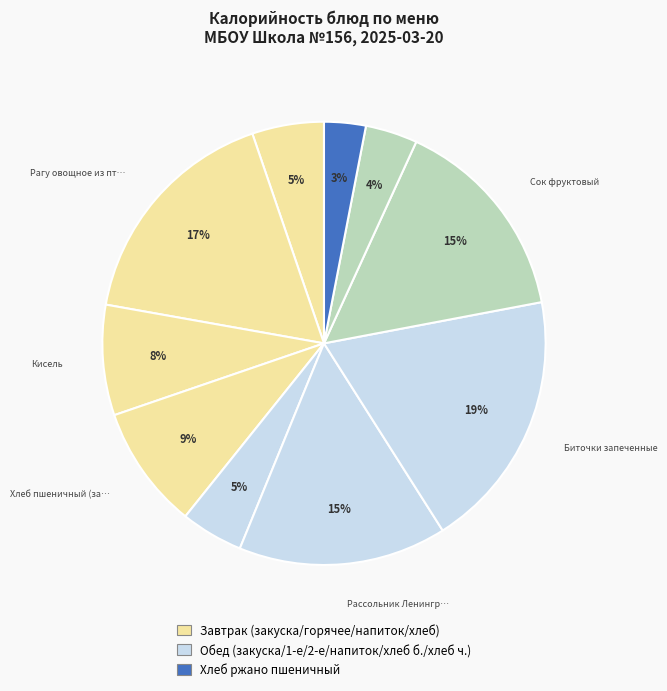

Which slice is the smallest?

Хлеб ржано пшеничный